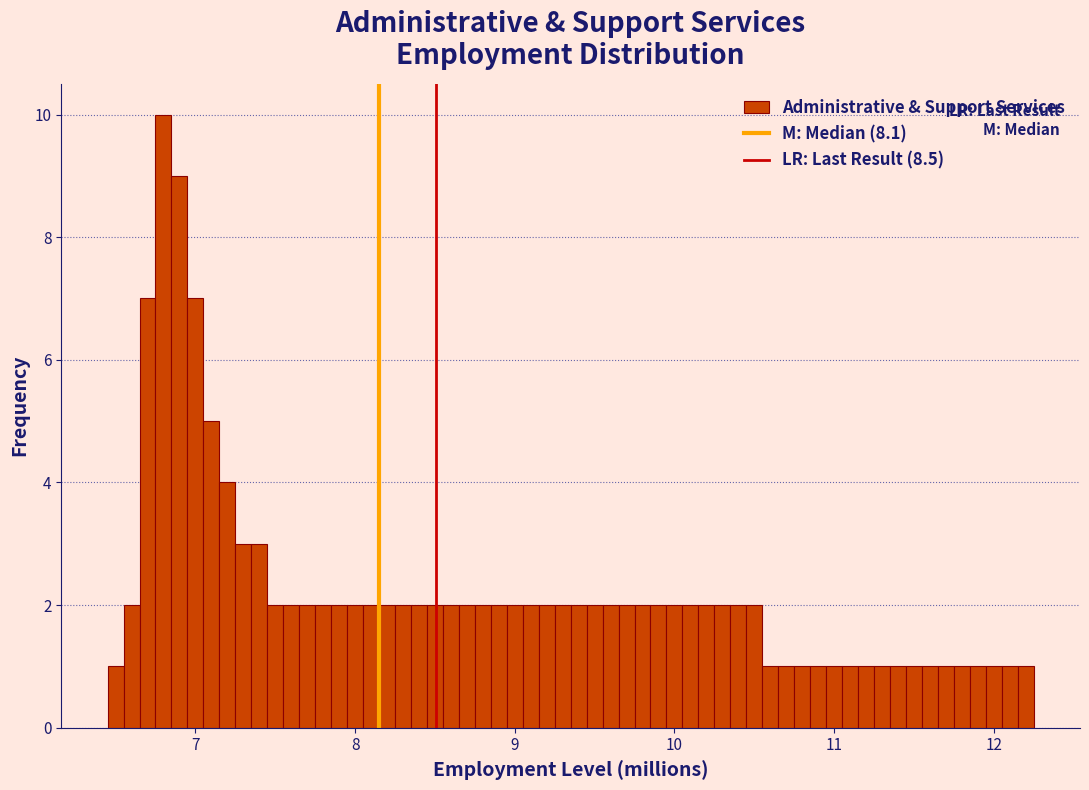

Around what value on the x-axis is the tallest bar? Give the approximate position of its centre, as read against the axis.

6.8